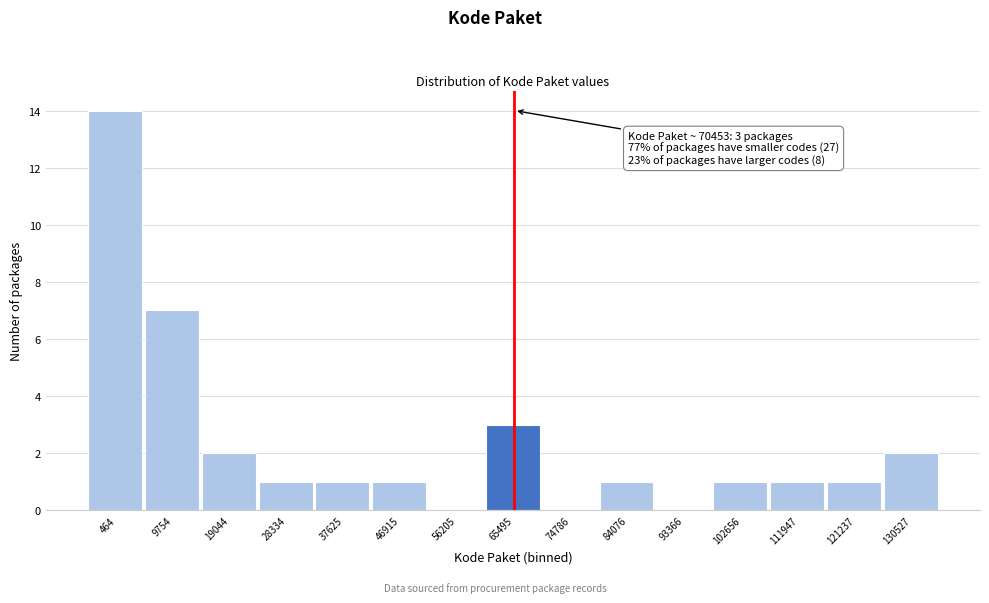

Reading left to right, transcribe all the data shown in this chart.

464=14	9754=7	19044=2	28334=1	37625=1	46915=1	56205=0	65495=3	74786=0	84076=1	93366=0	102656=1	111947=1	121237=1	130527=2